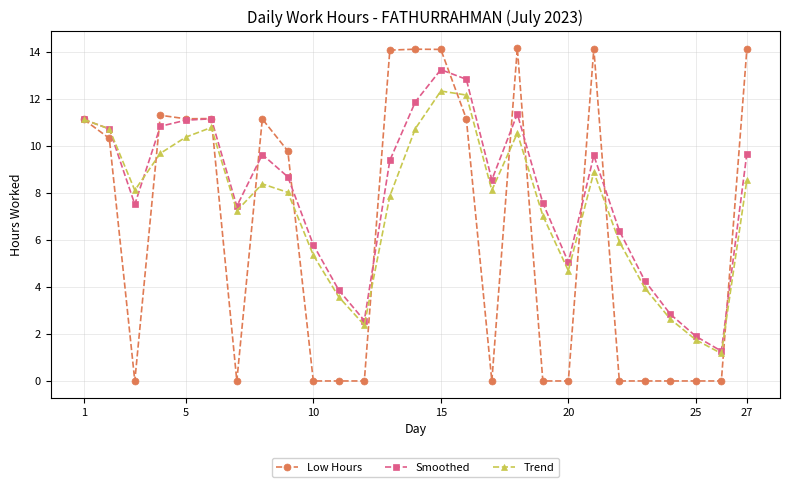

In Trend, how many points are higher than both neighbors (excluding endpoints)?

5